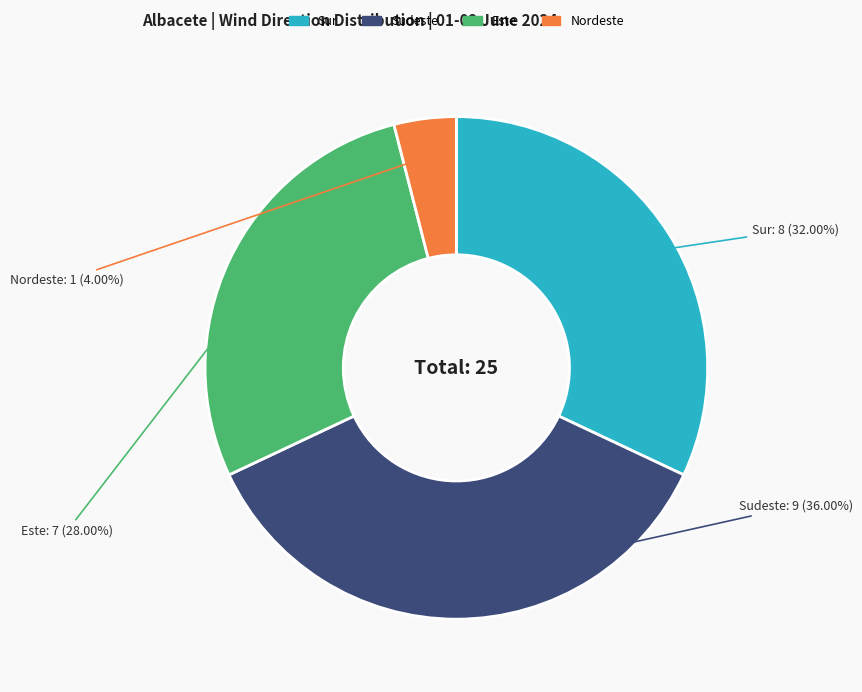

To the nearest percent, what is the average slice percentage?

25%